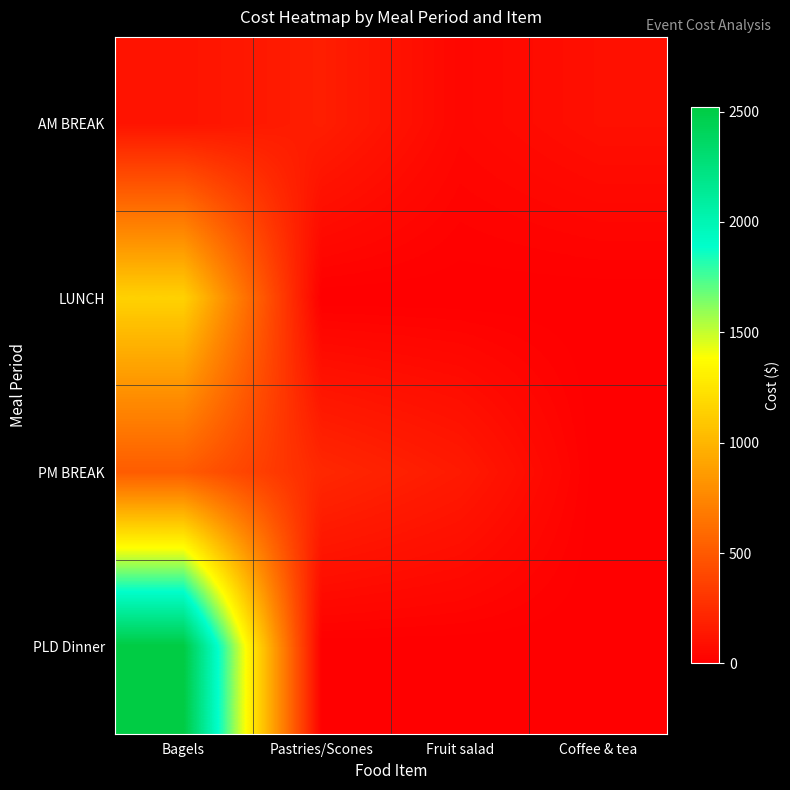

Which has a higher value, Bagels or Pastries/Scones?

Pastries/Scones